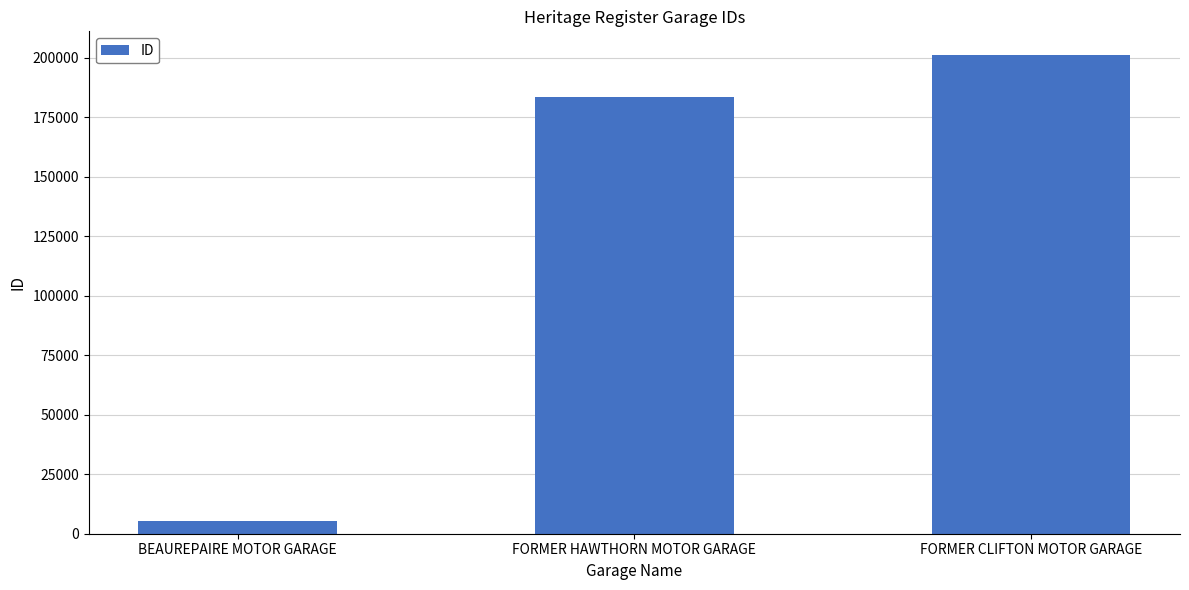

Where is the data nearest to the value 103172?

FORMER HAWTHORN MOTOR GARAGE